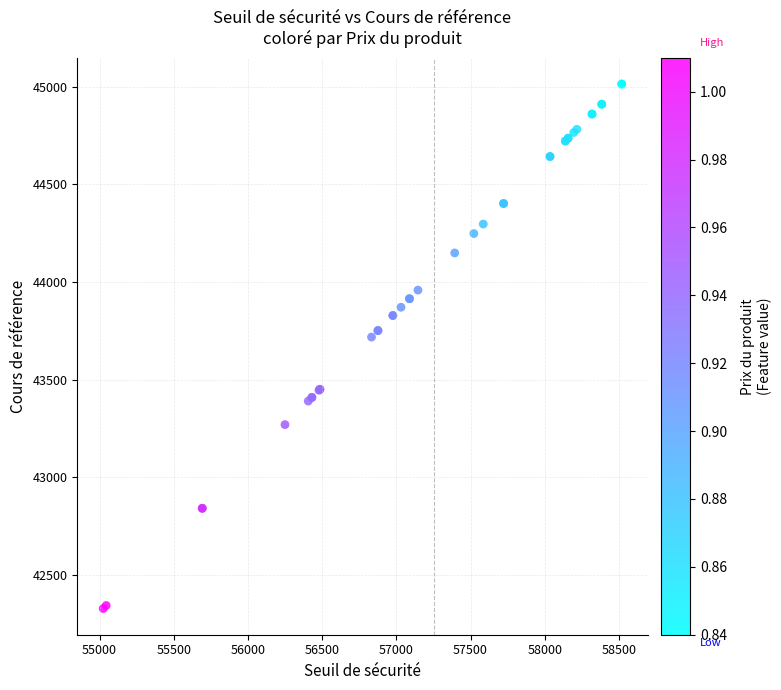

What Y value in the scatter plot is closest to 43670?

43717.5